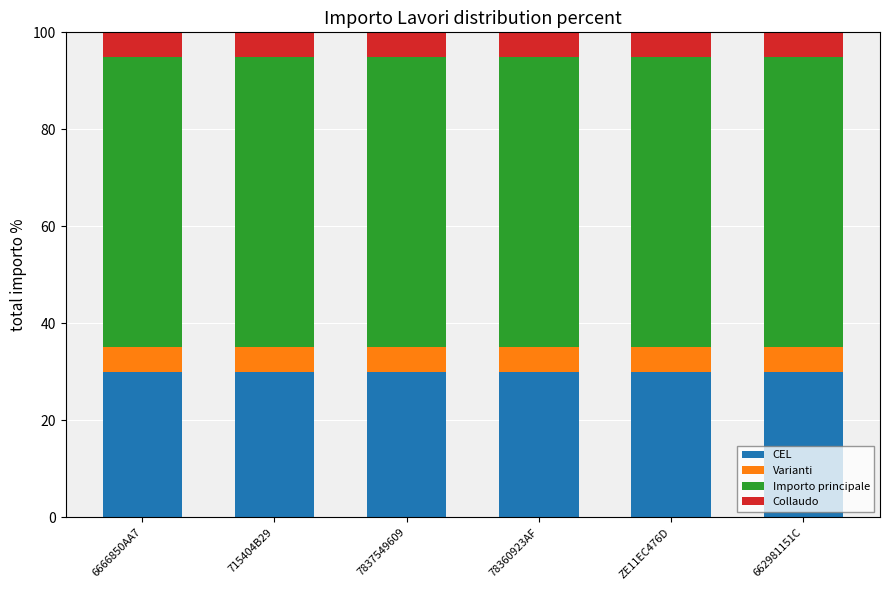

What is the maximum value for CEL?

30.0